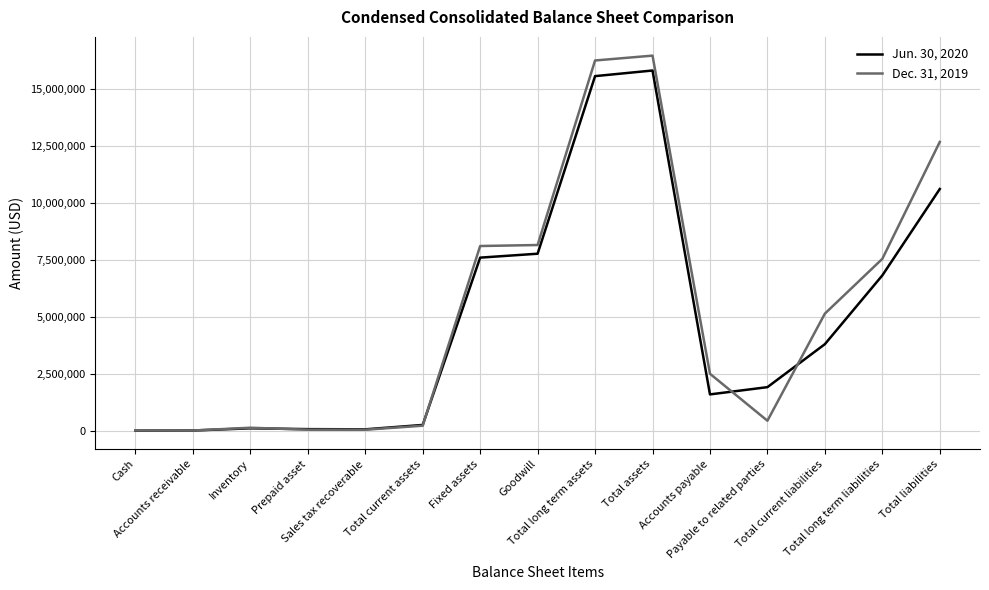

Which series has the largest range (max minus min)?

Dec. 31, 2019